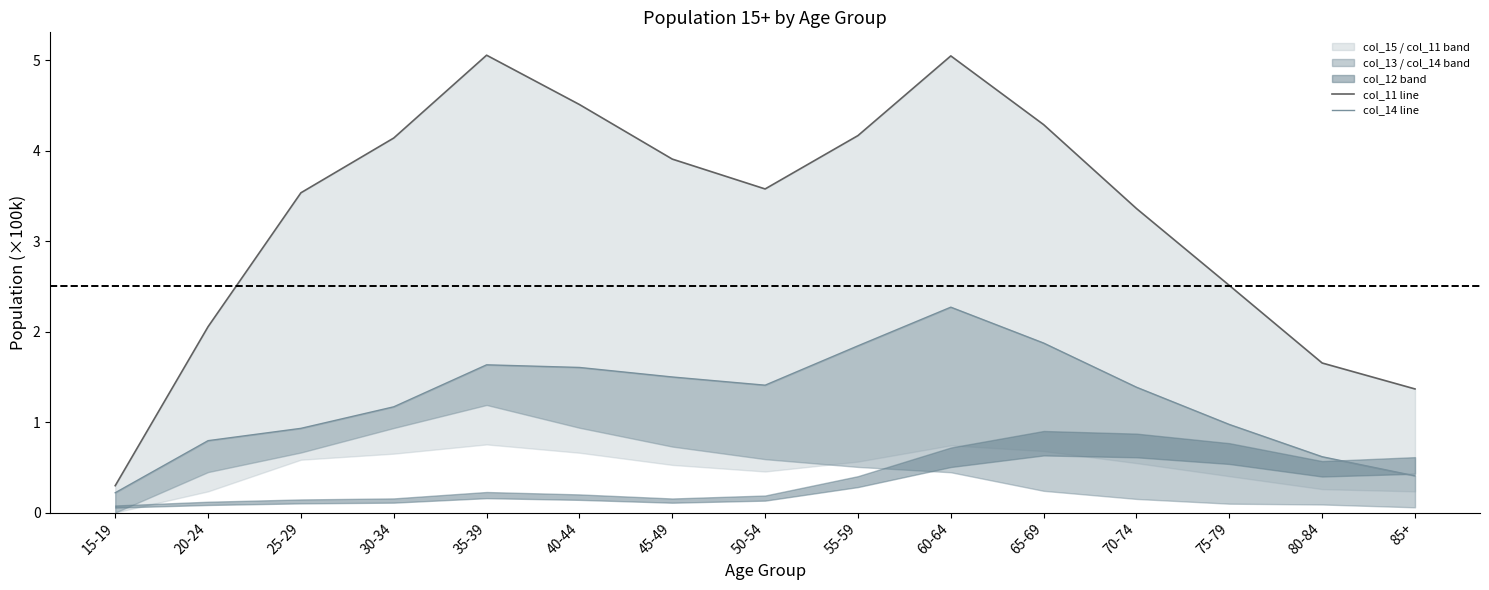

What is the maximum value shown in the chart?

5.1